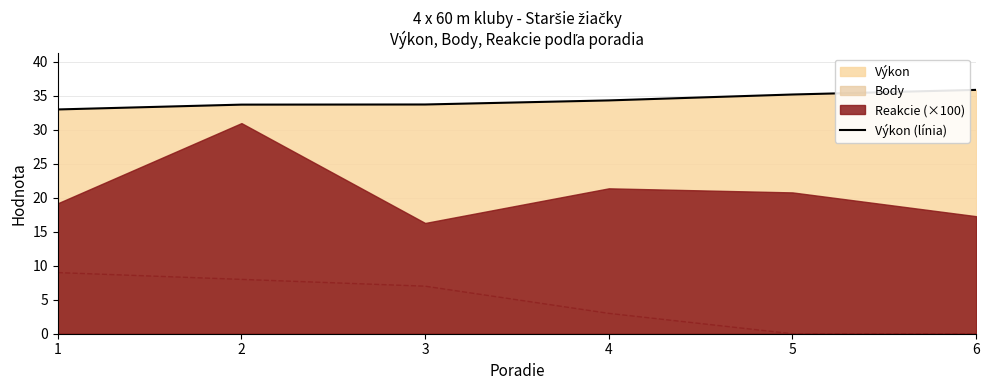

Reading left to right, extract all data points from this chart.

33.0	33.7	33.7	34.3	35.2	35.9